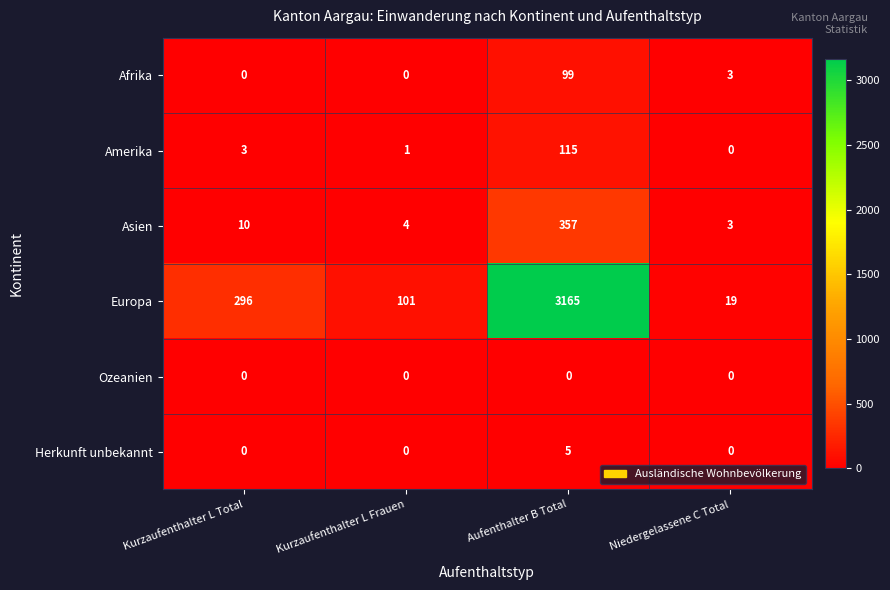

What is the spread (max minus min) of values at Niedergelassene C Total?

19